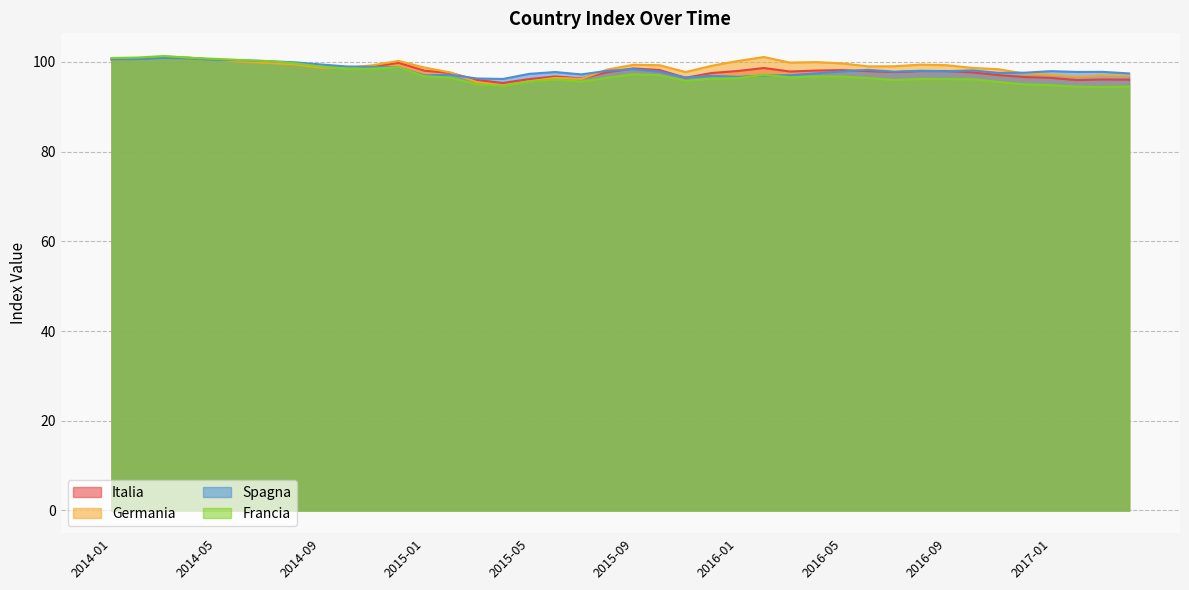

What is the difference between the maximum and minimum values in the Francia series?

6.9